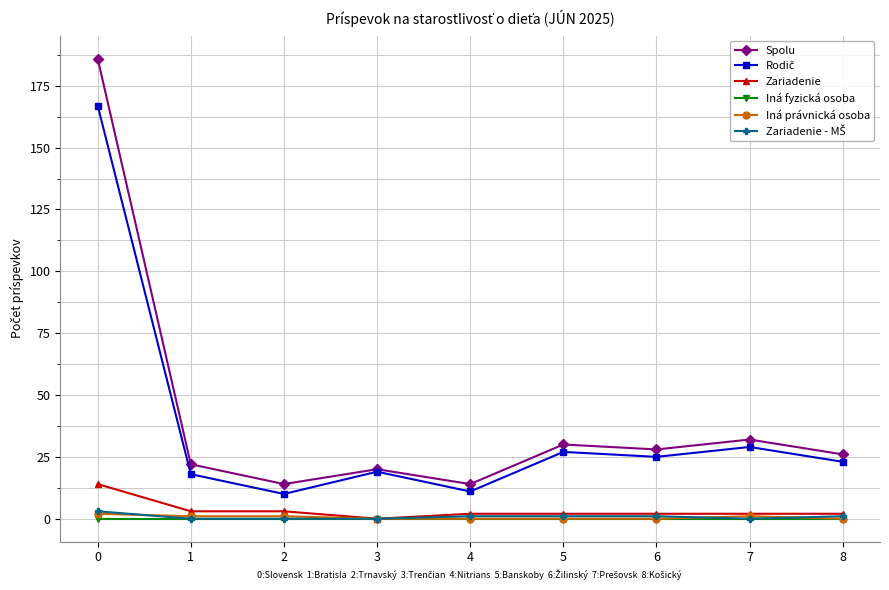

Count the number of categories in the chart.

9